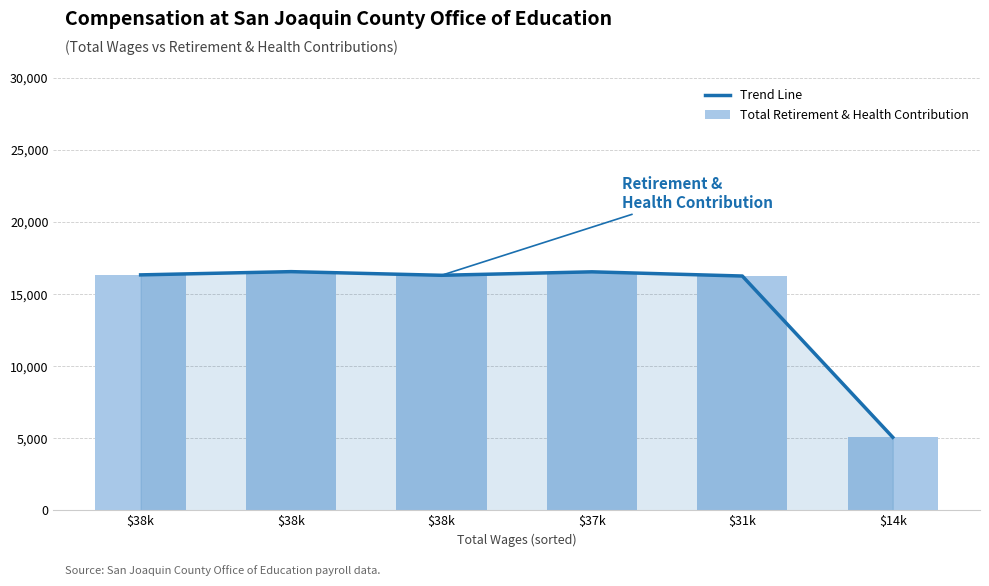

What are all the series names shown in the legend?

Trend Line, Total Retirement & Health Contribution